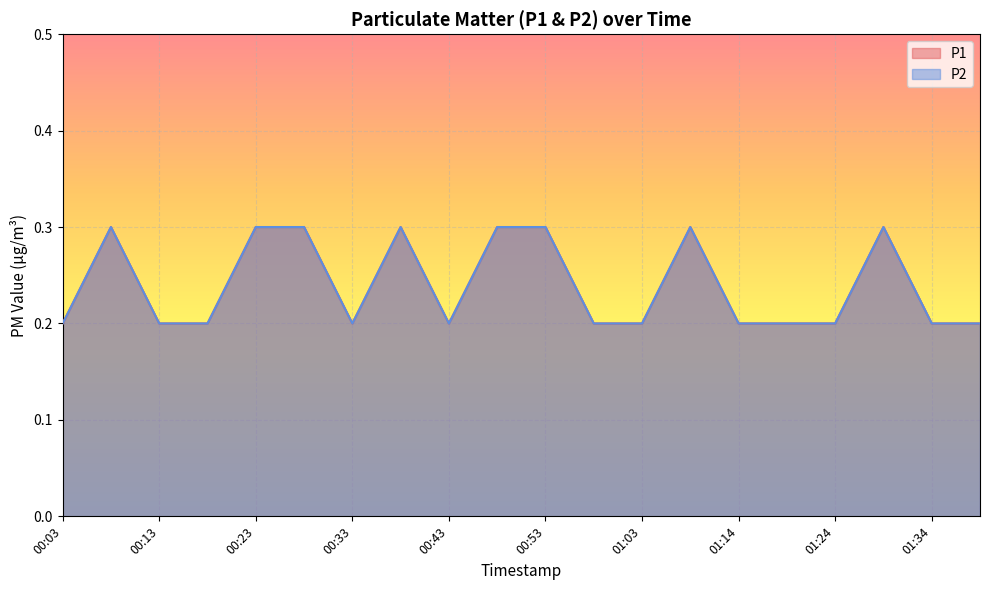

Reading left to right, extract all data points from this chart.

P1: 0.2	0.3	0.2	0.2	0.3	0.3	0.2	0.3	0.2	0.3	0.3	0.2	0.2	0.3	0.2	0.2	0.2	0.3	0.2	0.2
P2: 0.2	0.3	0.2	0.2	0.3	0.3	0.2	0.3	0.2	0.3	0.3	0.2	0.2	0.3	0.2	0.2	0.2	0.3	0.2	0.2